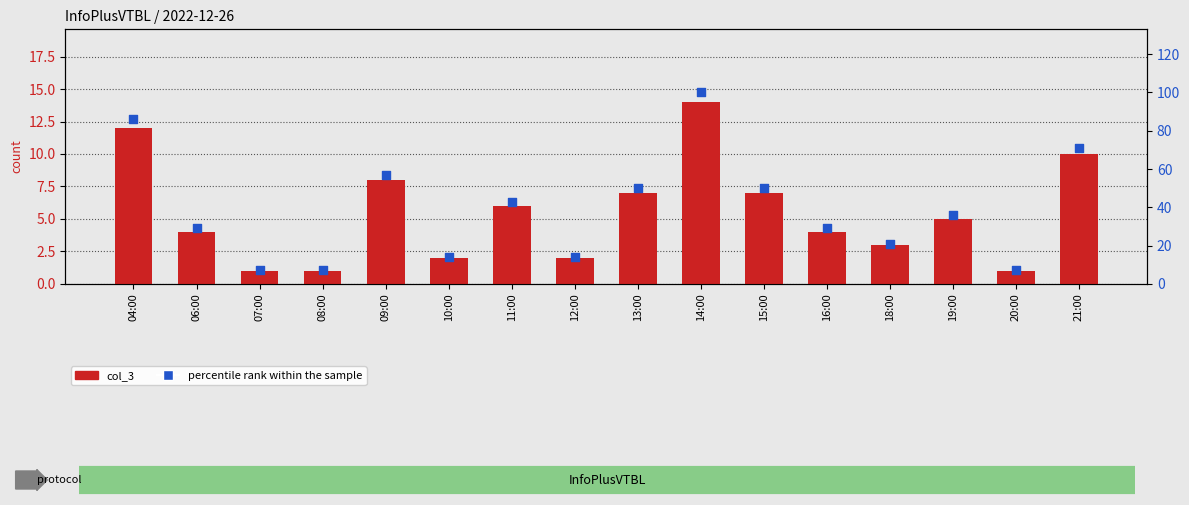

Which series has the largest Y range (max minus min)?

percentile rank within the sample